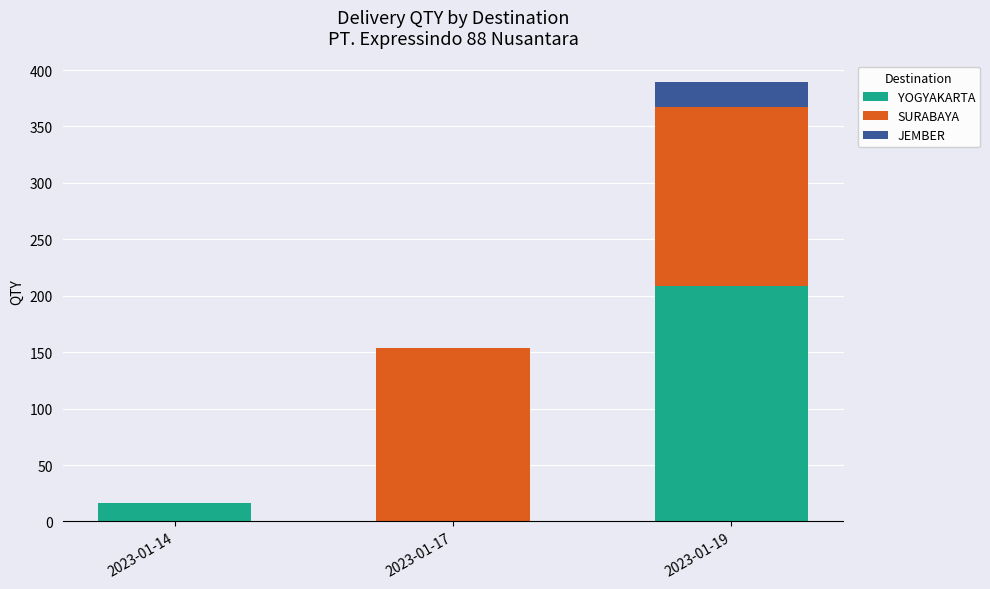

The YOGYAKARTA series shows 0 at 2023-01-17. True or false?

True